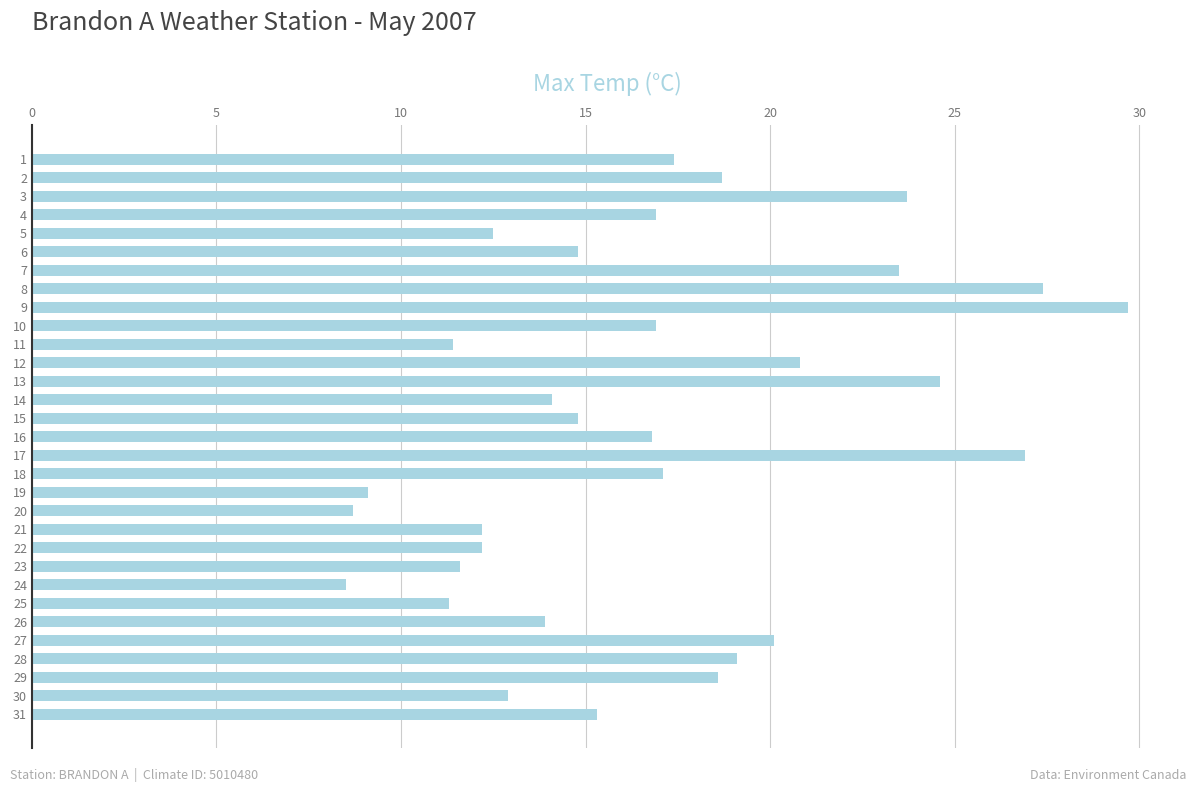

Which has a higher value, 30 or 10?

10